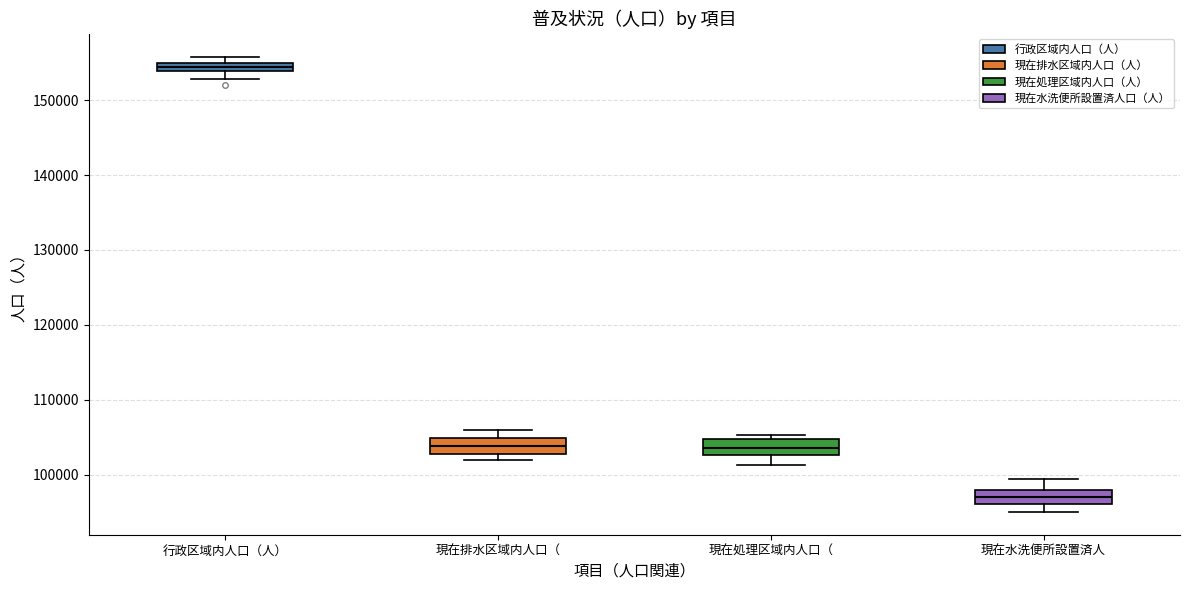

Where does the lower whisker of the box for 現在水洗便所設置済人 end on the y-axis? The values are not printed on the chart, so give them approximately, as read against the axis.

95000